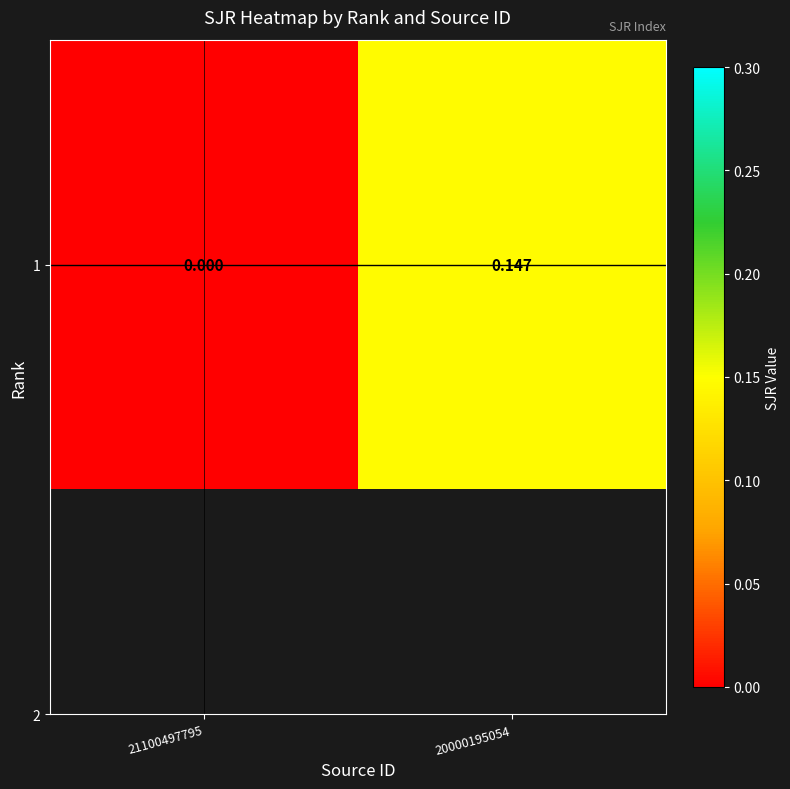

Rank the categories by value from highest to lowest.

20000195054, 21100497795